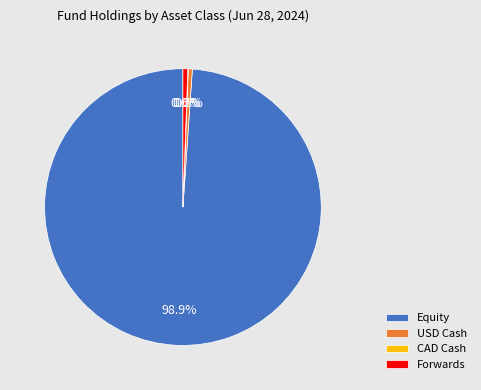

How much of the chart is everything except Forwards?

99.4%